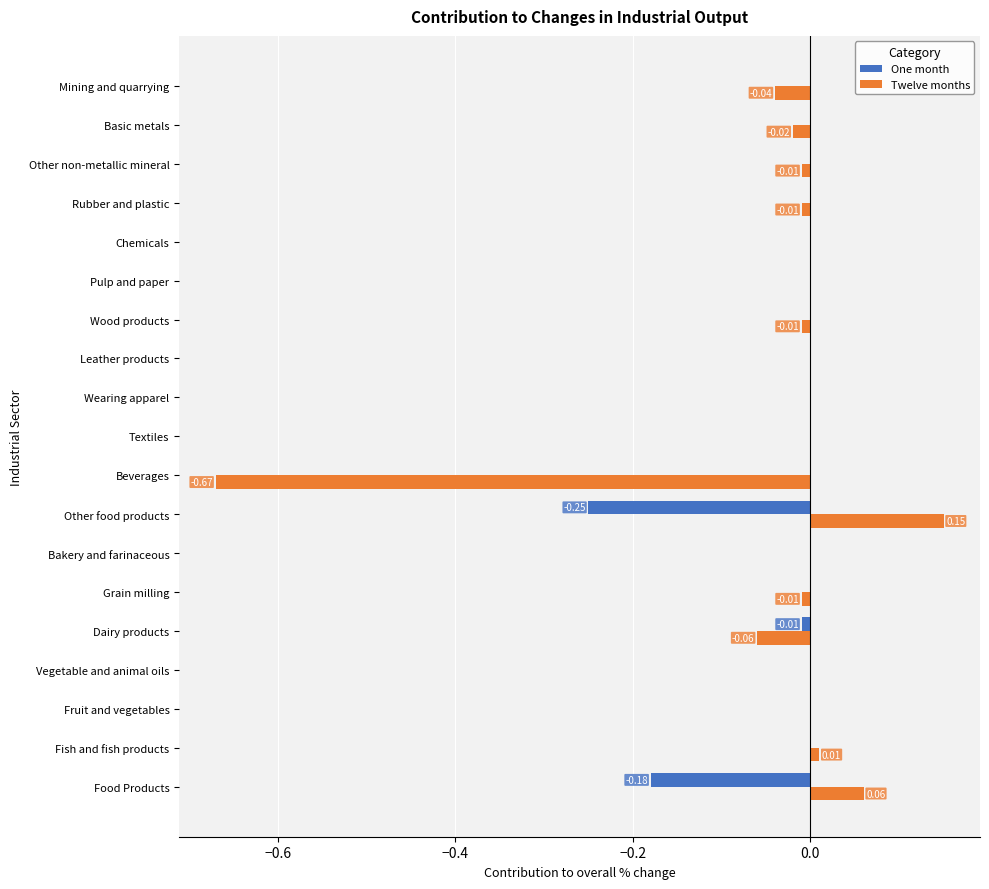

Is the value of Twelve months at Fish and fish products greater than the value of One month at Other food products?

Yes